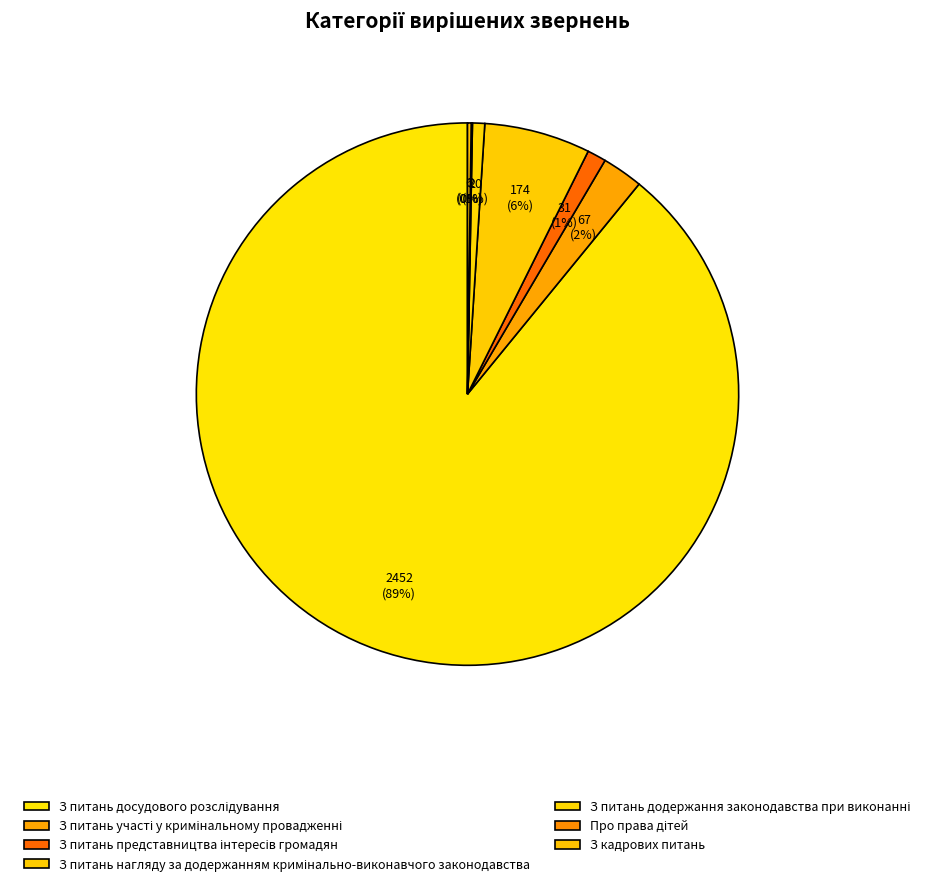

To the nearest percent, what portion does З питань нагляду за додержанням кримінально-виконавчого законодавства represent?

6%